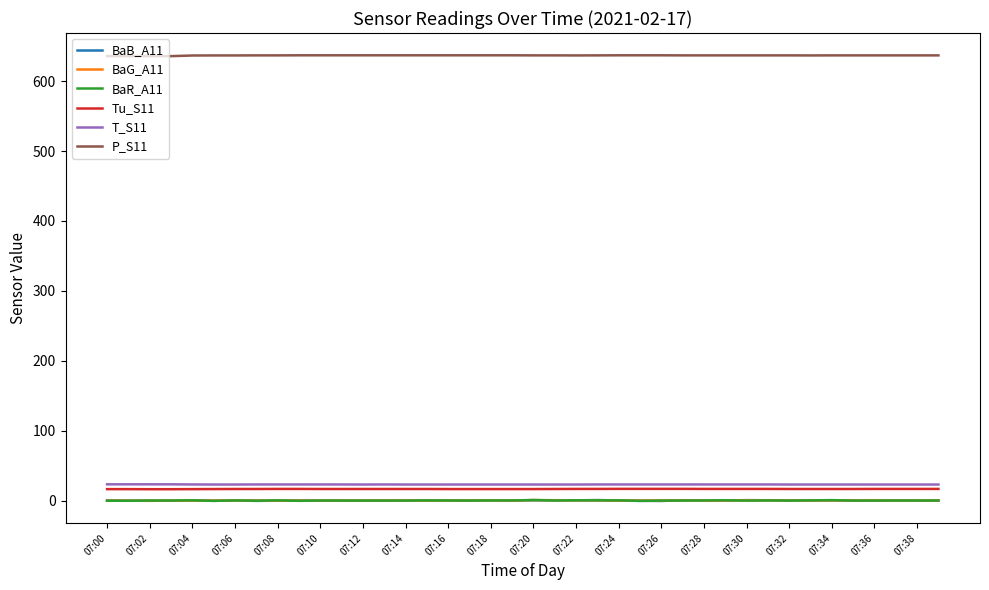

What is the highest value of the BaR_A11 series?

0.7